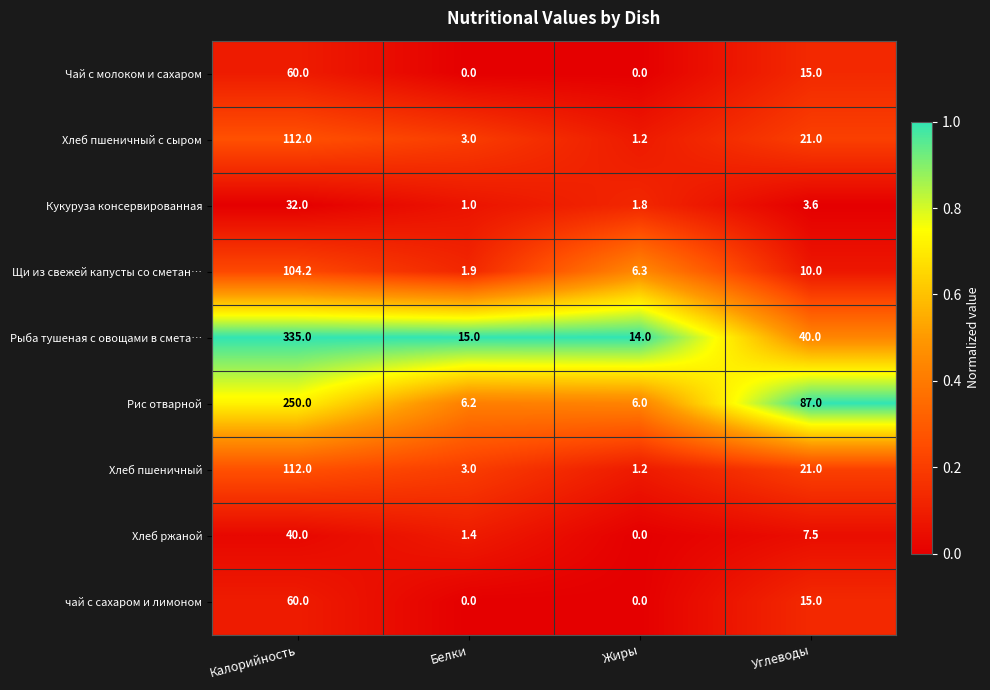

True or false: чай с сахаром и лимоном has a value of 60.0 at Калорийность.

True